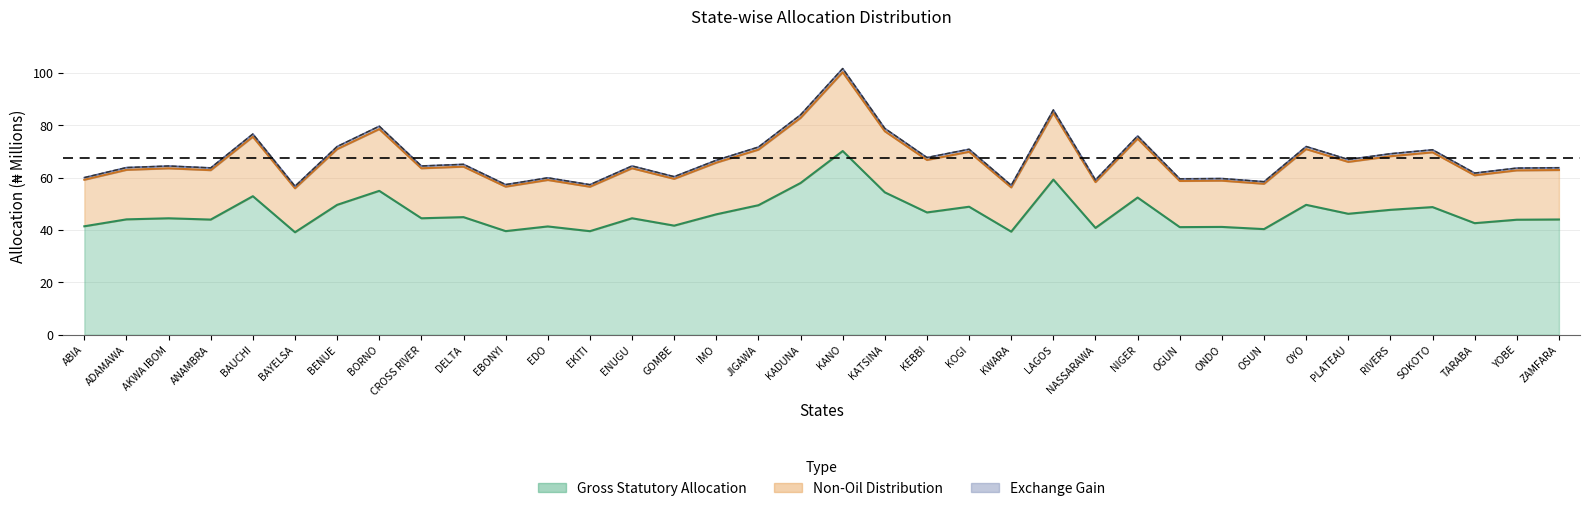

Does the chart have visible grid lines?

Yes